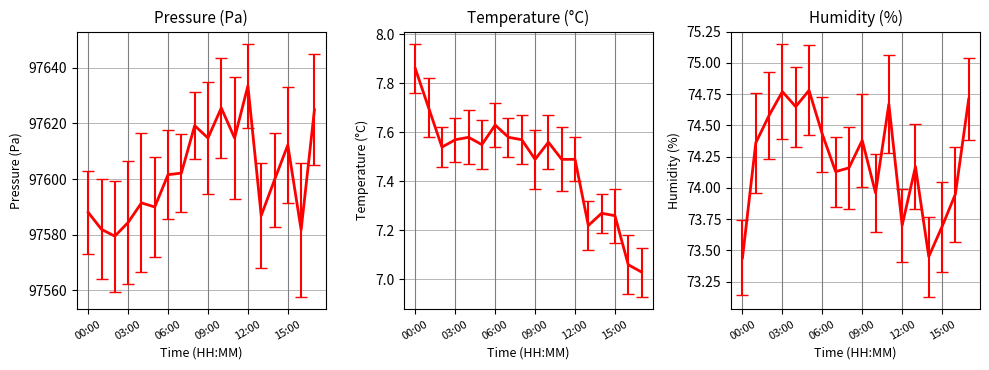

True or false: humidity and temperature intersect in this chart.

False